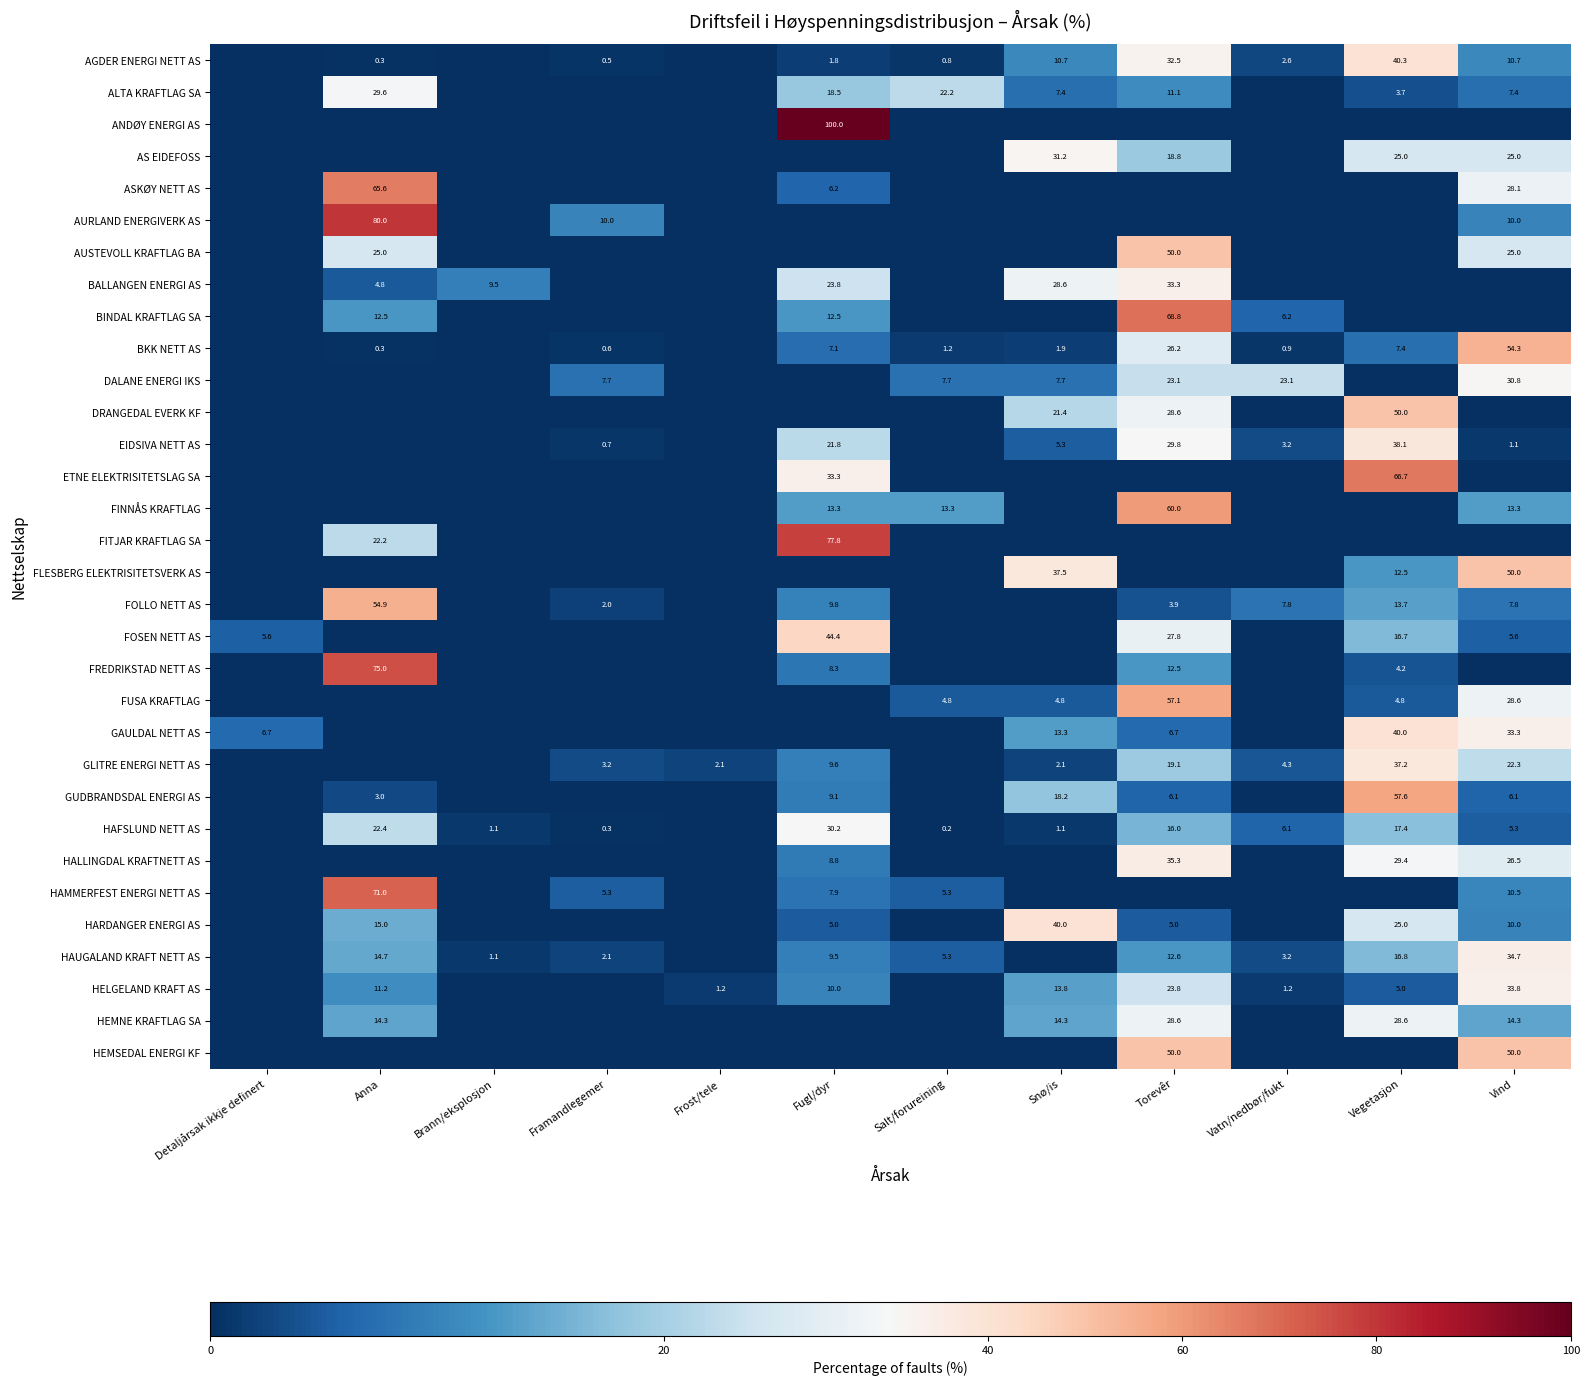

Between Framandlegemer and Torevêr, which is larger?

Torevêr